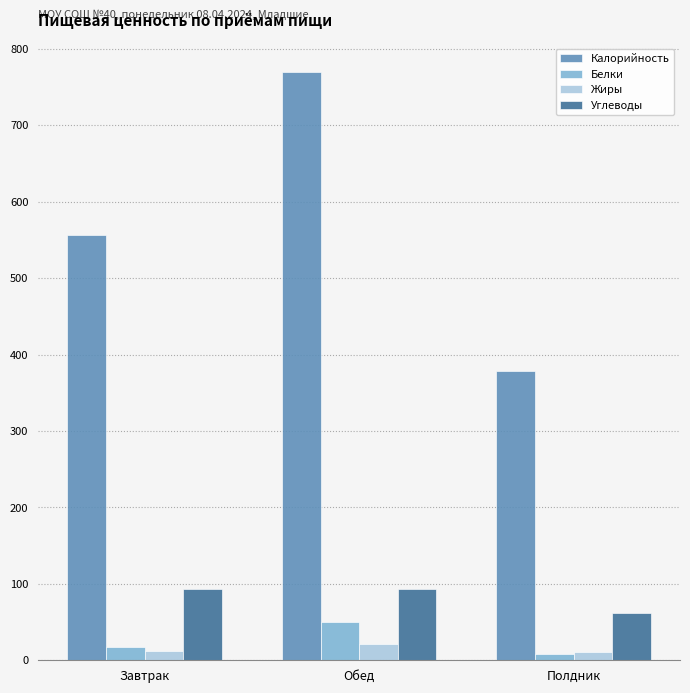

Count the number of categories in the chart.

3